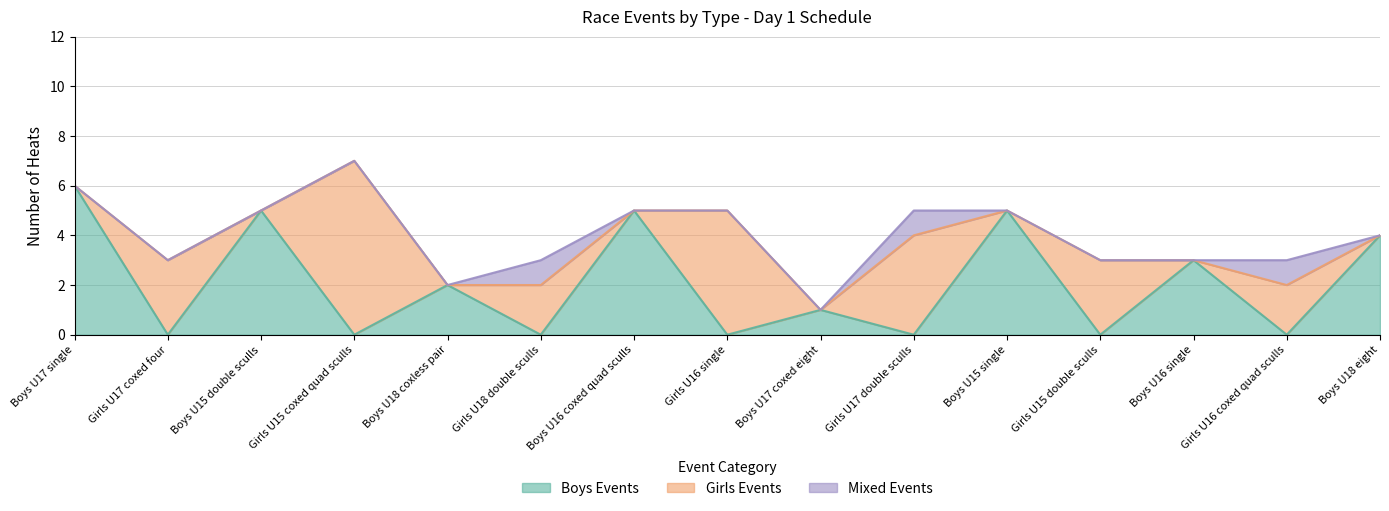

Does the chart display data point markers on the line(s)?

No